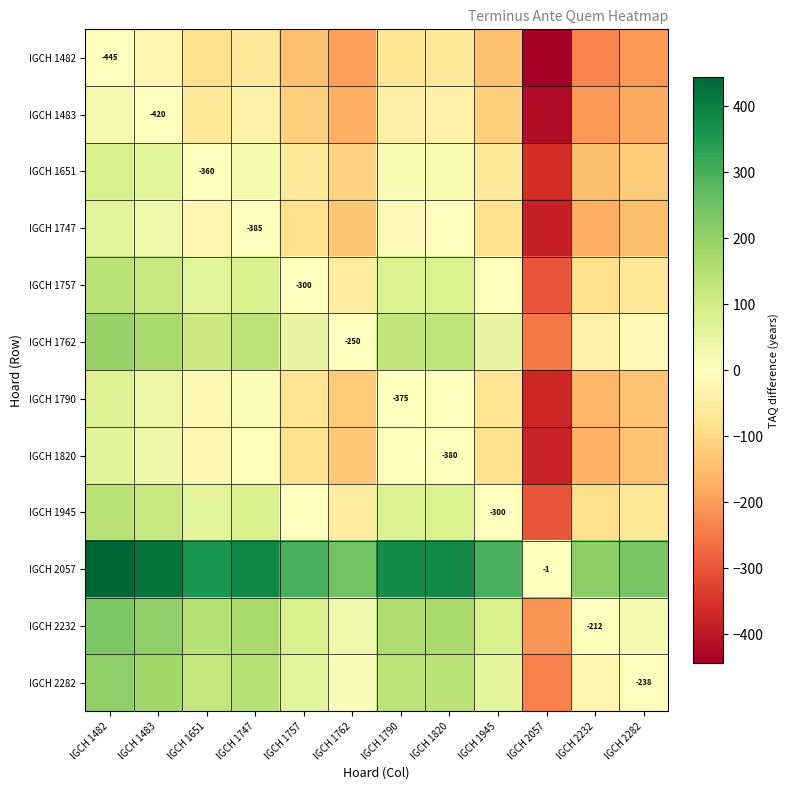

Is it true that IGCH 1762 equals -353 at IGCH 1762?

False